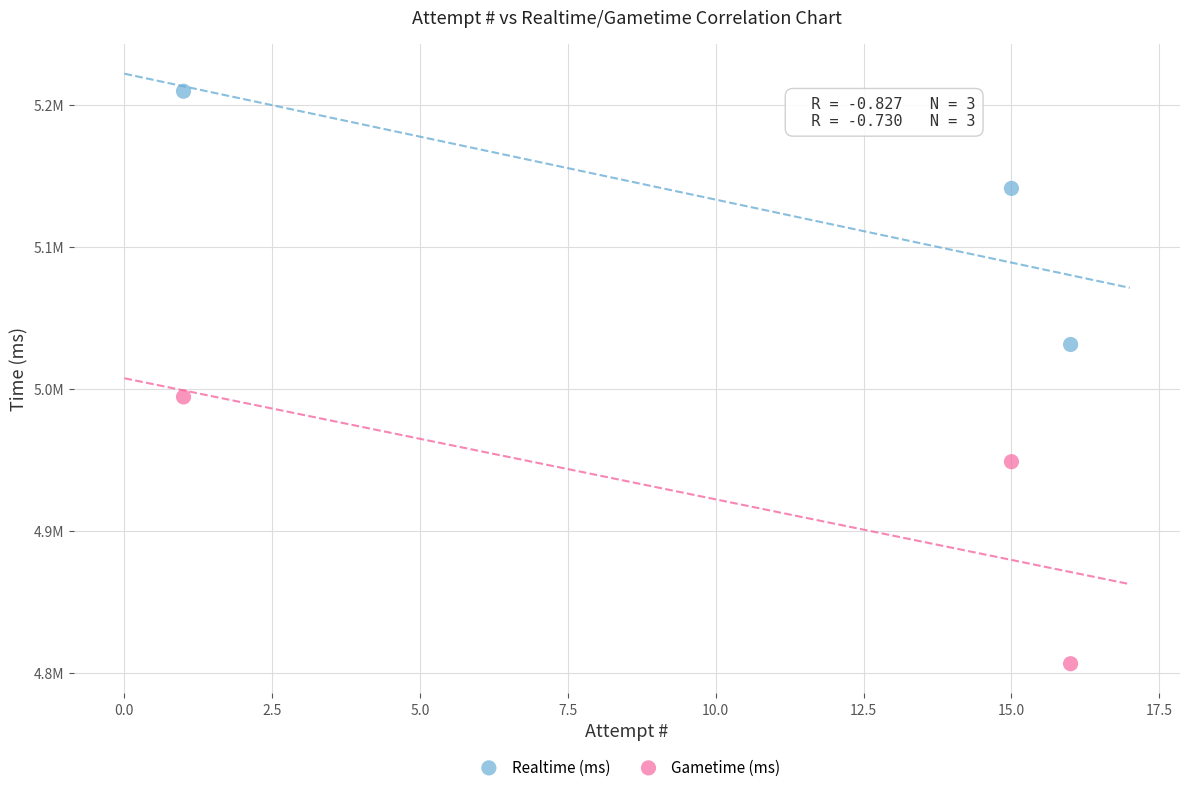

What are all the series names shown in the legend?

Realtime (ms), Gametime (ms)